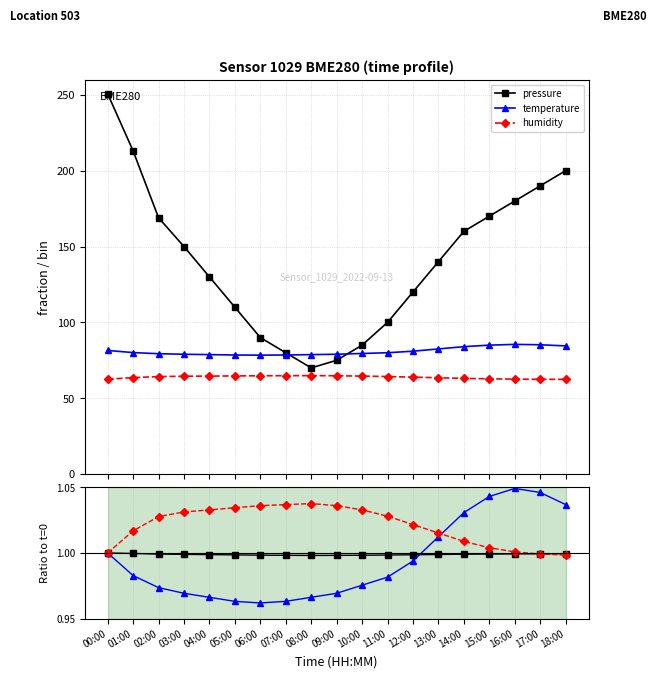

How many interior local peaks does the humidity series have?

1